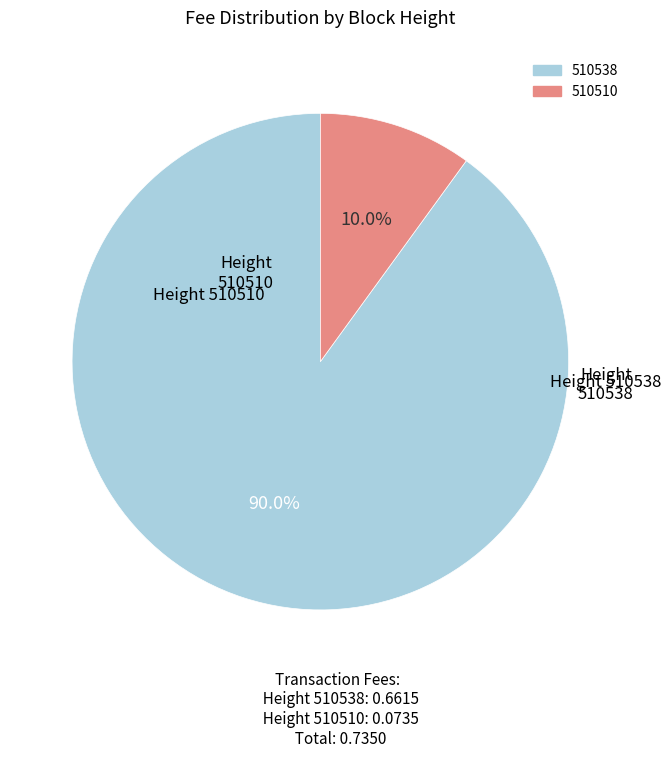

Rank the categories by value from lowest to highest.

510510, 510538